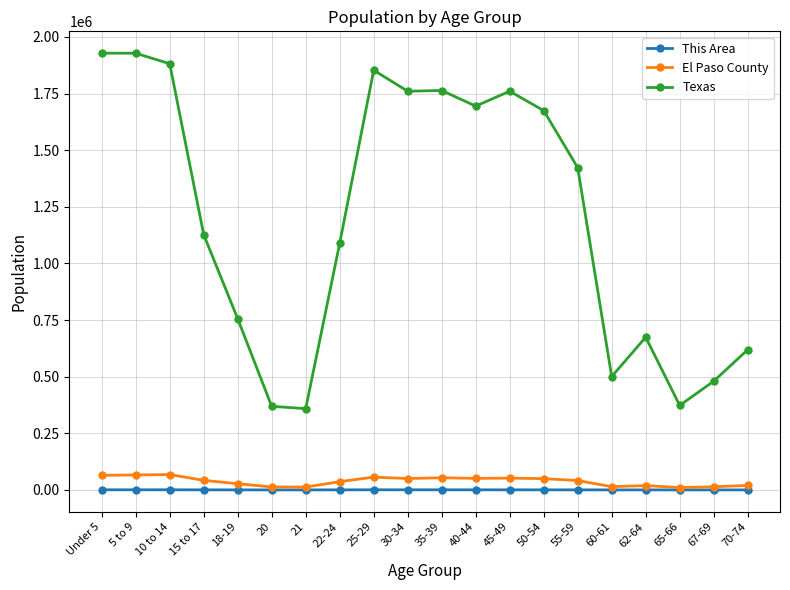

True or false: El Paso County has more than 0 points higher than both neighbors.

True